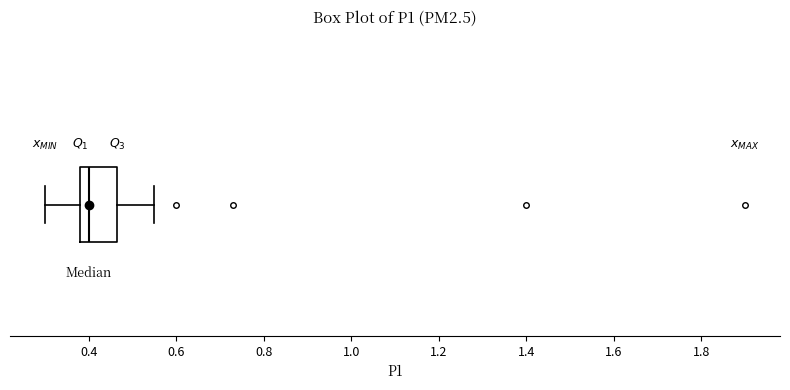

Read this box plot against the x-axis: the position of the median line, the range covered by the box, and the ends of both whiskers. The values are not printed on the chart, so give them approximately, as read against the axis.

median 0.40, box 0.38 to 0.46, whiskers 0.30 to 0.56